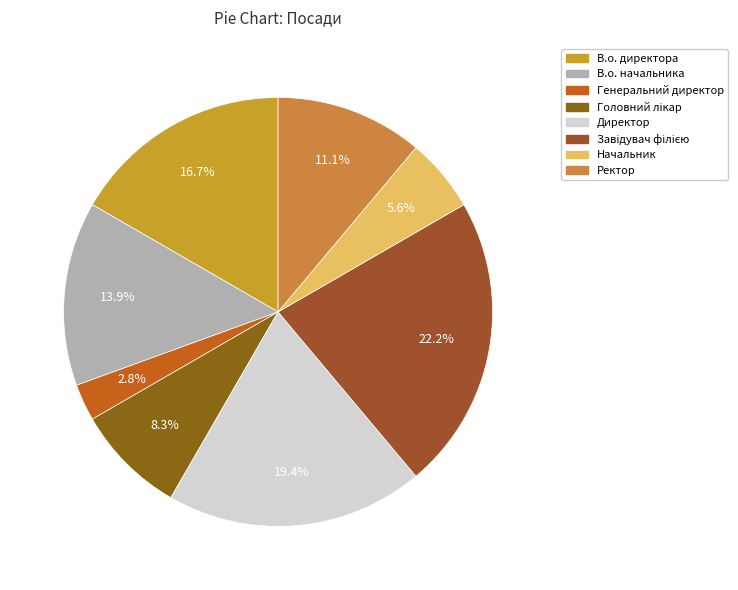

Does any single category account for the majority?

No